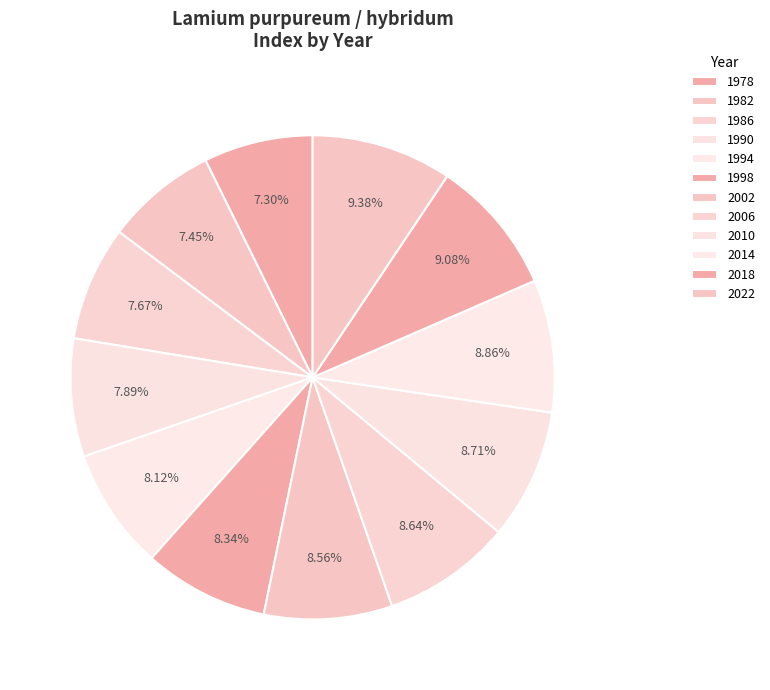

To the nearest percent, what is the combined percentage of 2010 and 1986?

16%